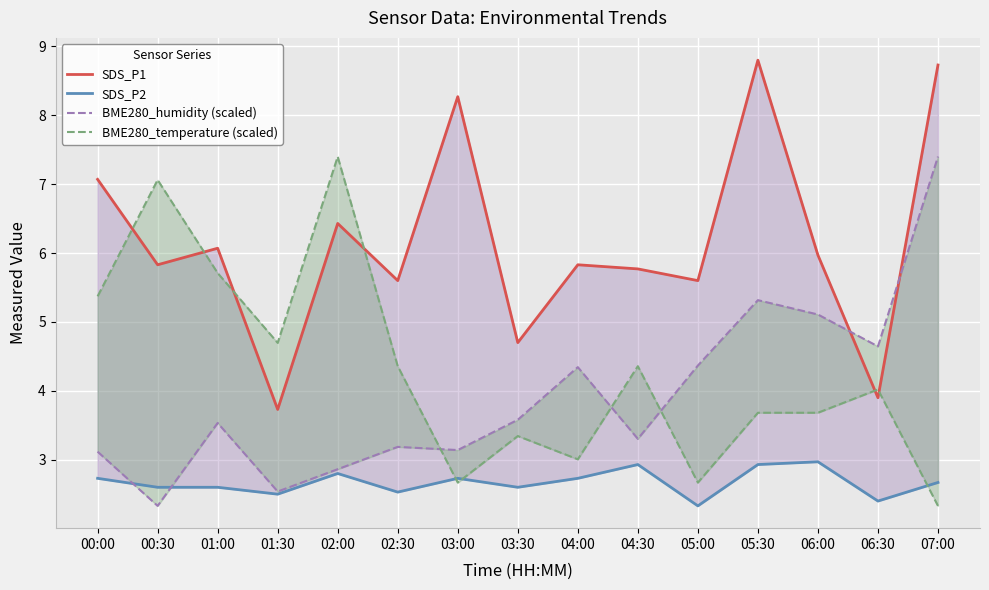

What is the difference between the second highest and second lowest values in the BME280_temperature (scaled) series?

4.4